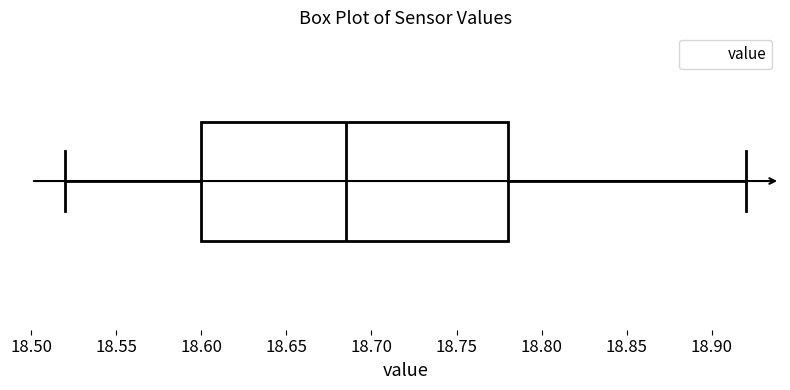

Where does the median line of the box sit on the x-axis? The values are not printed on the chart, so give them approximately, as read against the axis.

18.685